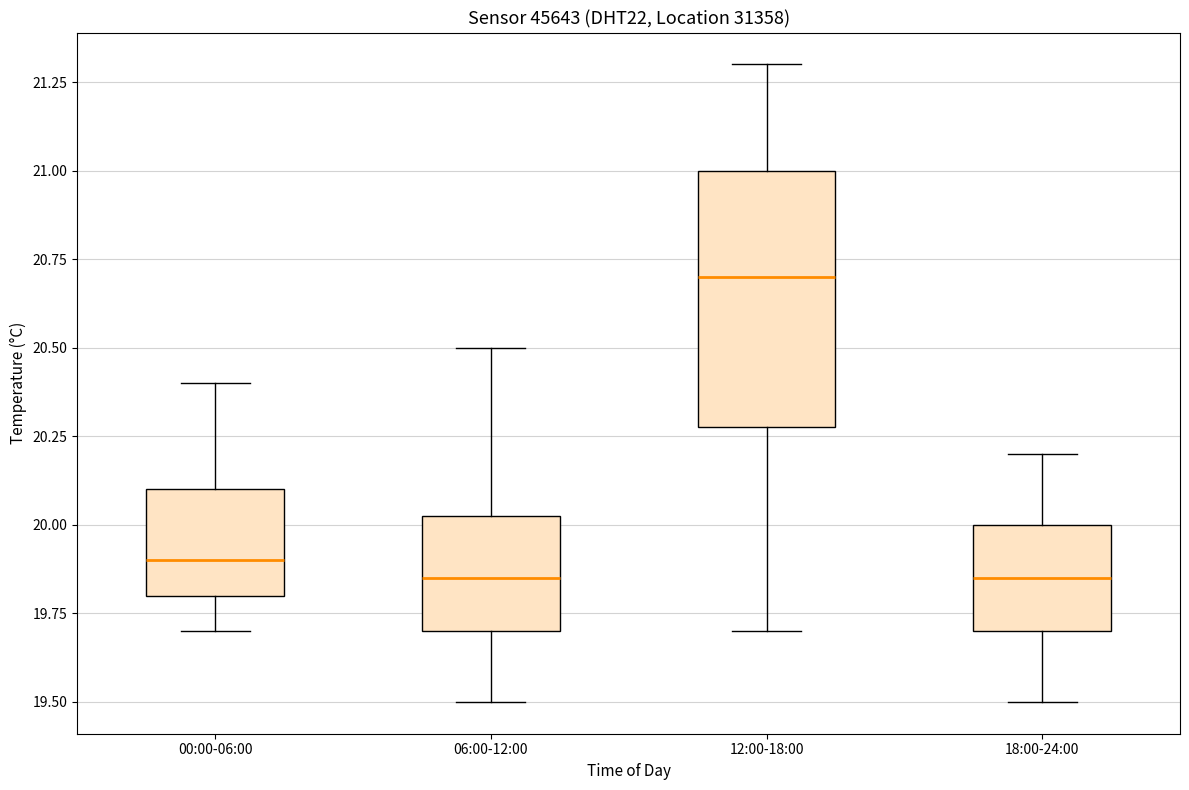

Reading left to right, transcribe this box plot: for each box, give where its median line is, the range the box spans, and where its two whiskers end, as read against the y-axis. The values are not printed on the chart, so give them approximately, as read against the axis.

00:00-06:00: median 19.90, box 19.80 to 20.10, whiskers 19.70 to 20.40
06:00-12:00: median 19.85, box 19.70 to 20.05, whiskers 19.50 to 20.50
12:00-18:00: median 20.70, box 20.30 to 21.00, whiskers 19.70 to 21.30
18:00-24:00: median 19.85, box 19.70 to 20.00, whiskers 19.50 to 20.20